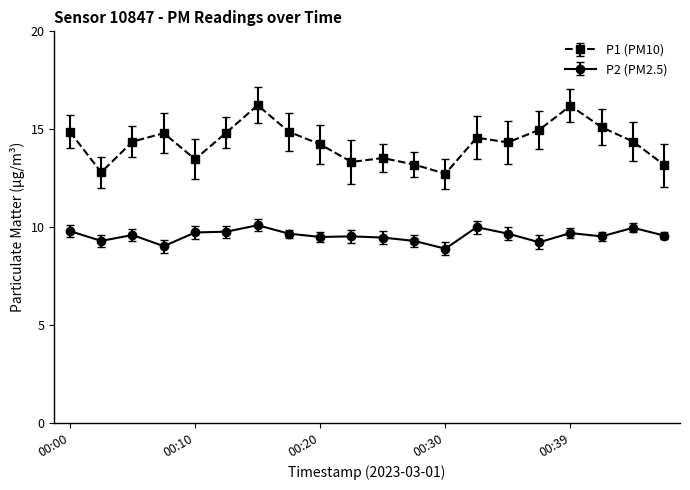

What is the average value of the P1 (PM10) series?

14.3